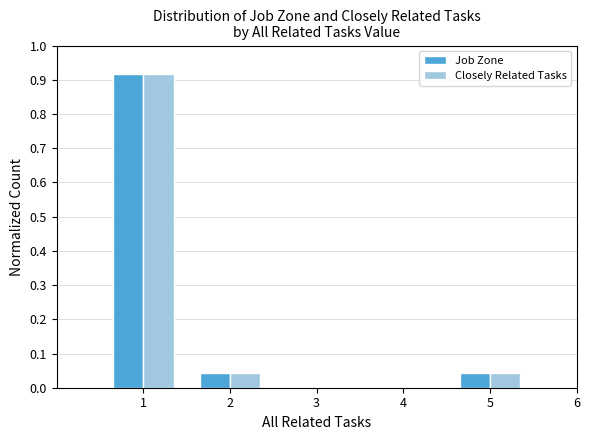

What is the sum of the Job Zone values at 1 and 2?

1.0